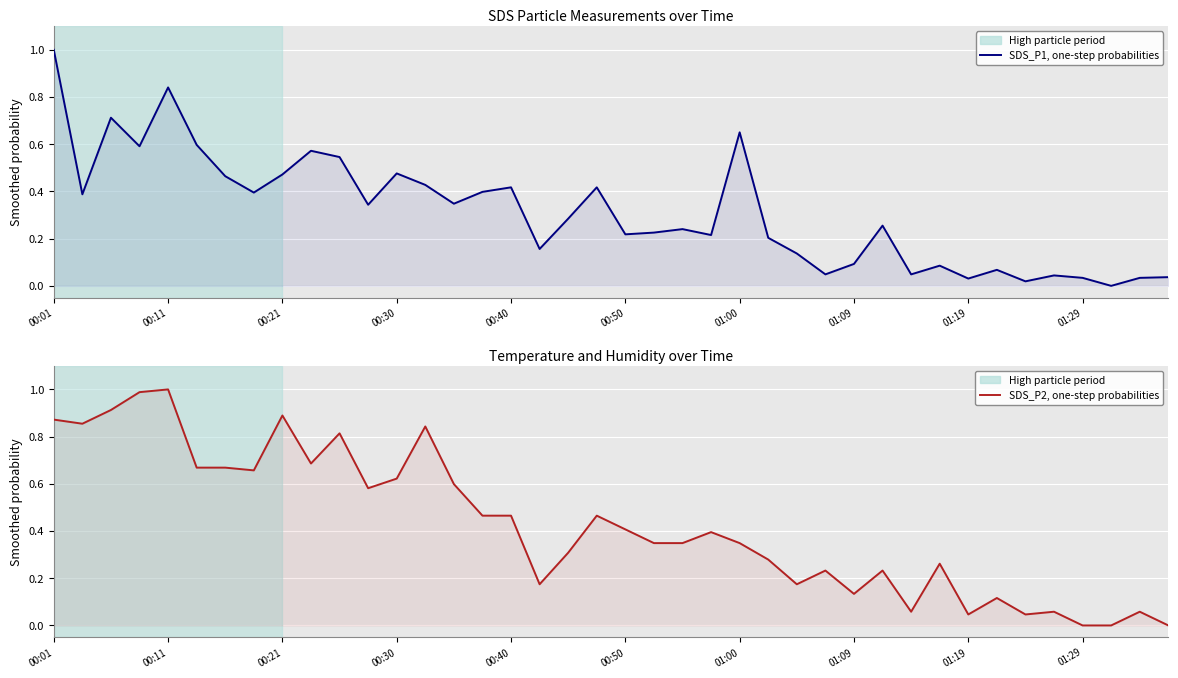

The SDS_P2, one-step probabilities series shows 0.3 at 25. True or false?

True